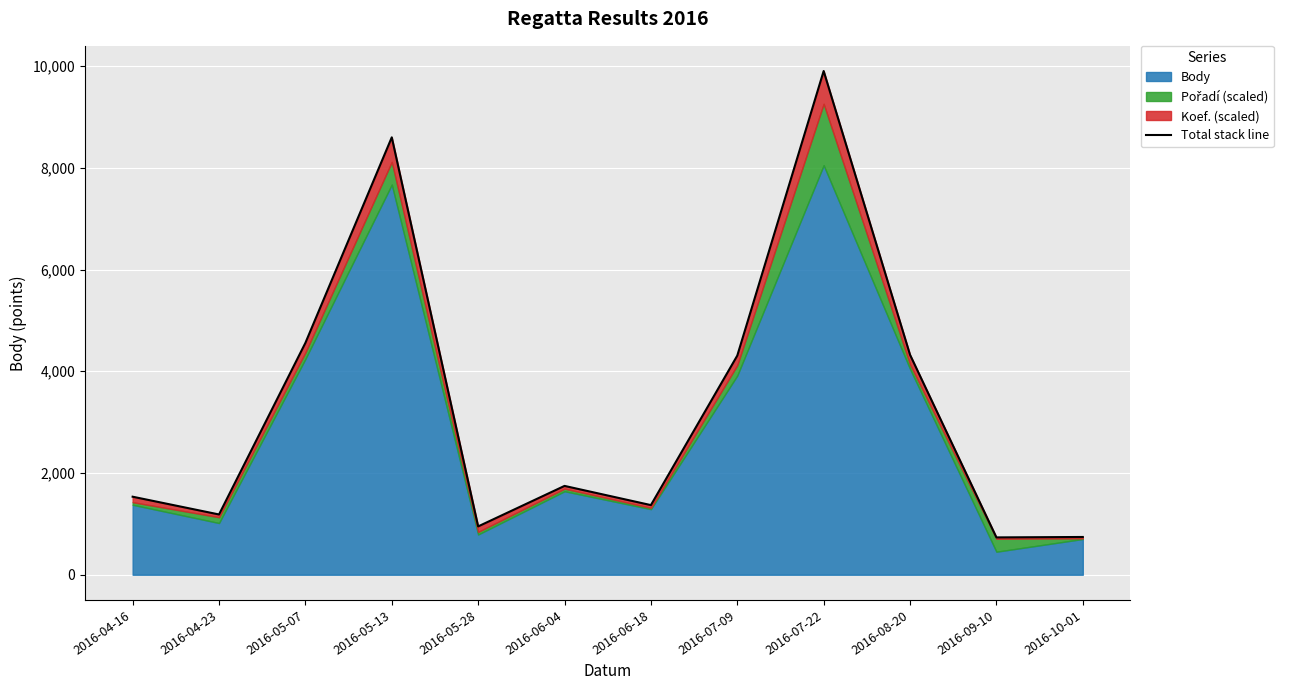

Is it true that the value at 2016-07-22 is 9902.7?

True